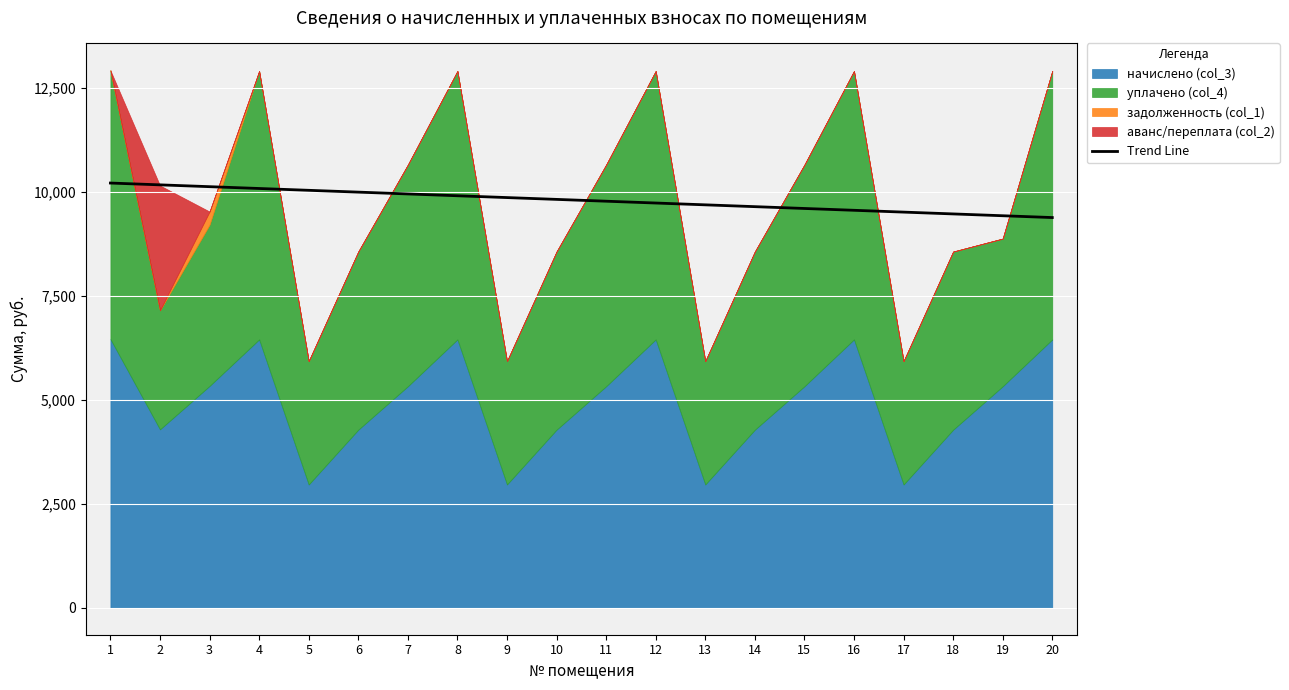

Where is the data nearest to the value 9793?

11